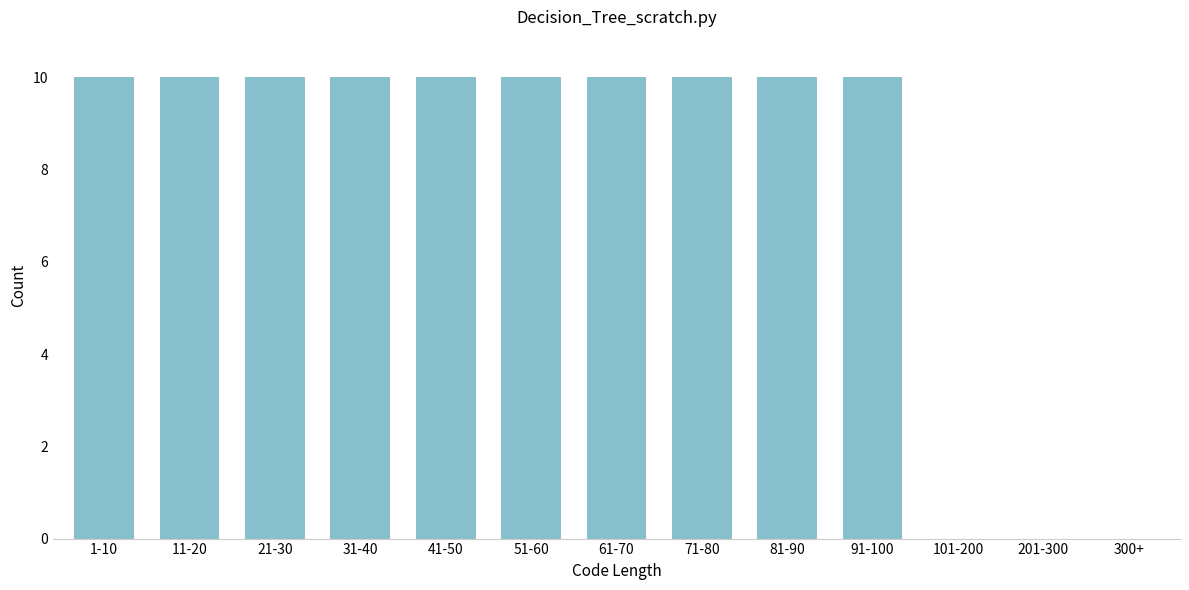

Reading left to right, extract all data points from this chart.

1-10=10	11-20=10	21-30=10	31-40=10	41-50=10	51-60=10	61-70=10	71-80=10	81-90=10	91-100=10	101-200=0	201-300=0	300+=0